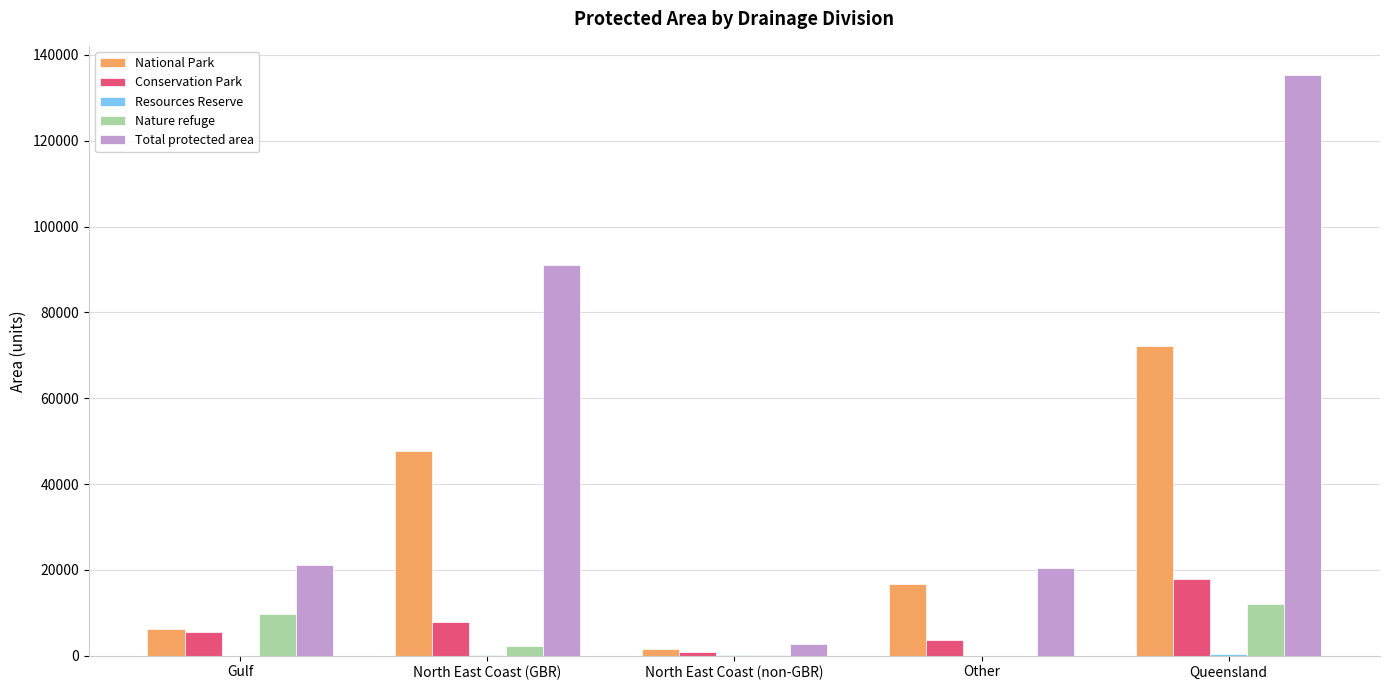

What value does the National Park series have at Gulf, to the nearest 100?

6100